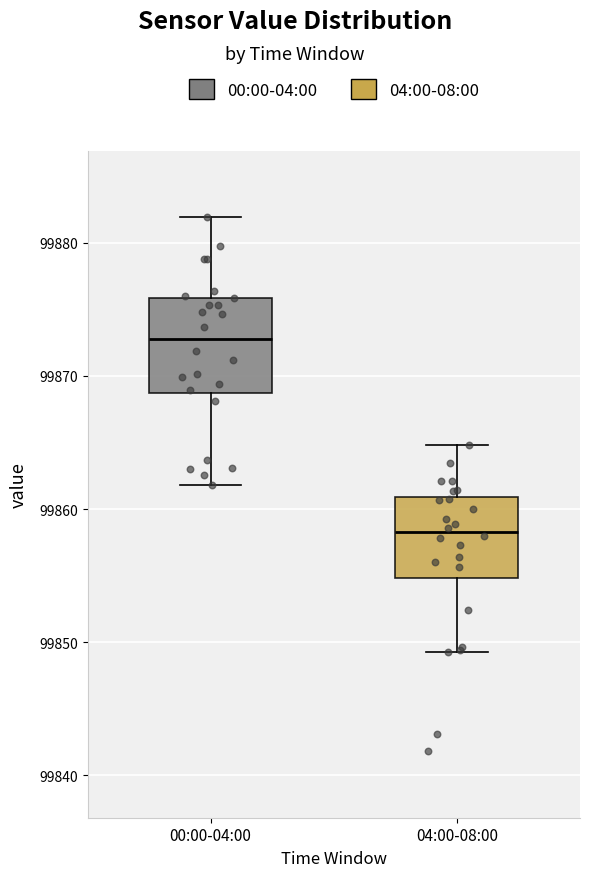

Which box's median line is the highest?

00:00-04:00